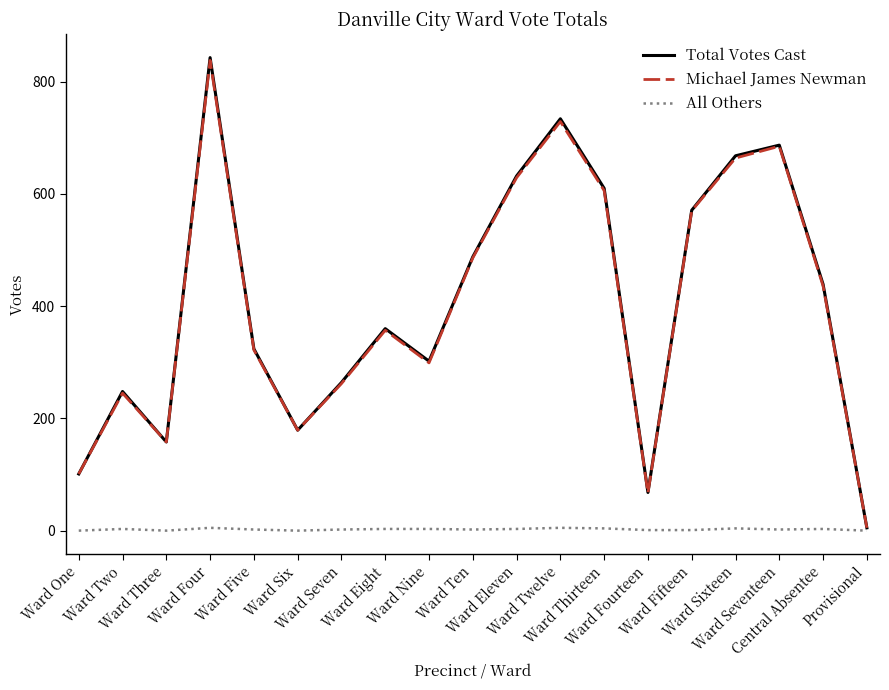

What is the highest value of the Michael James Newman series?

838